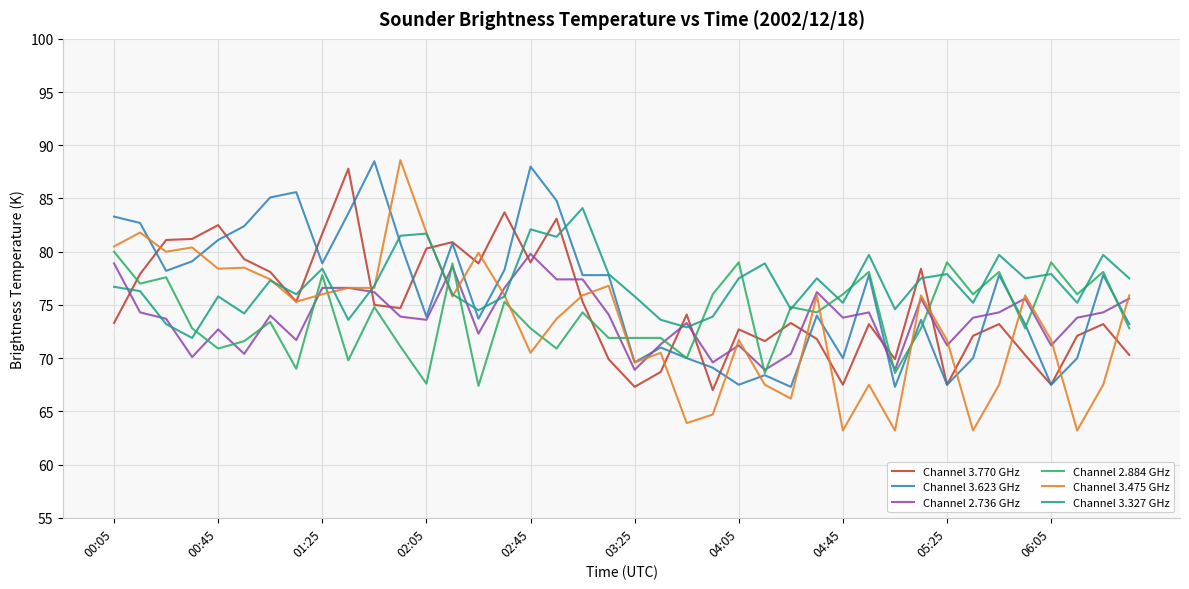

What is the lowest value of the Channel 3.623 GHz series?

67.3